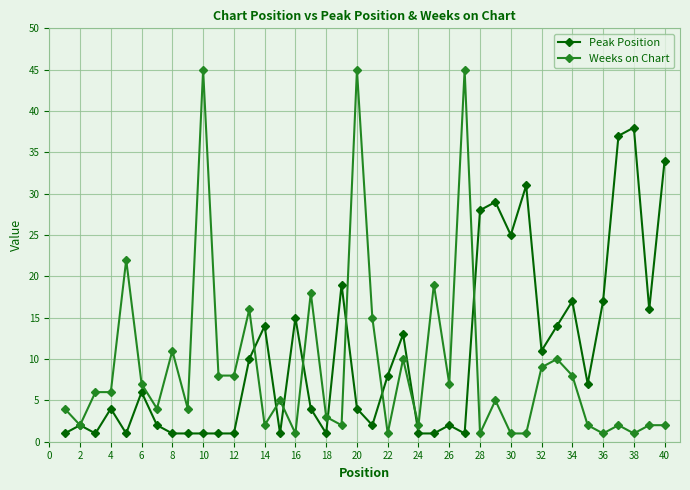

Rank the series by their average value, from lowest to highest.

Weeks on Chart, Peak Position